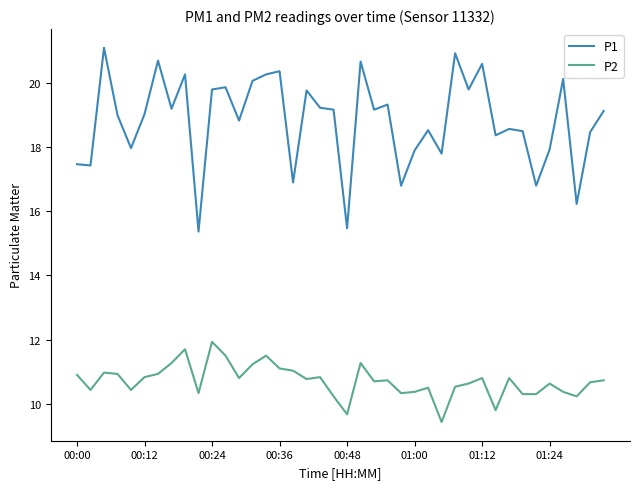

True or false: P2 and P1 cross at least once.

False